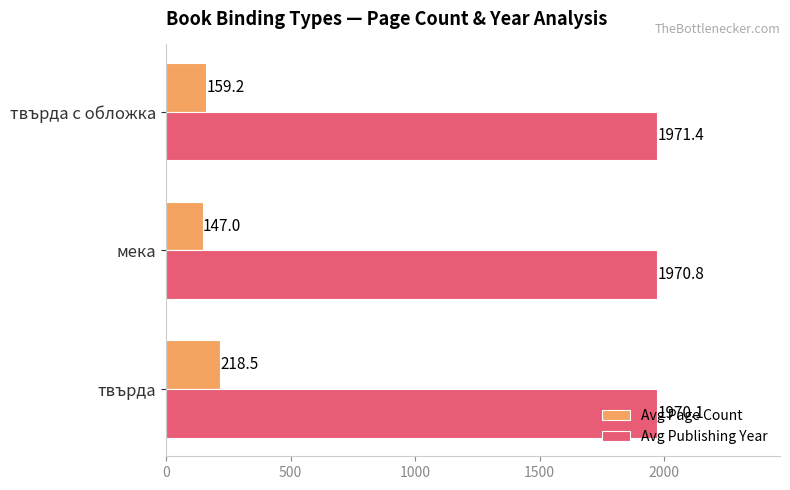

The Avg Publishing Year series shows 1970.8 at мека. True or false?

True